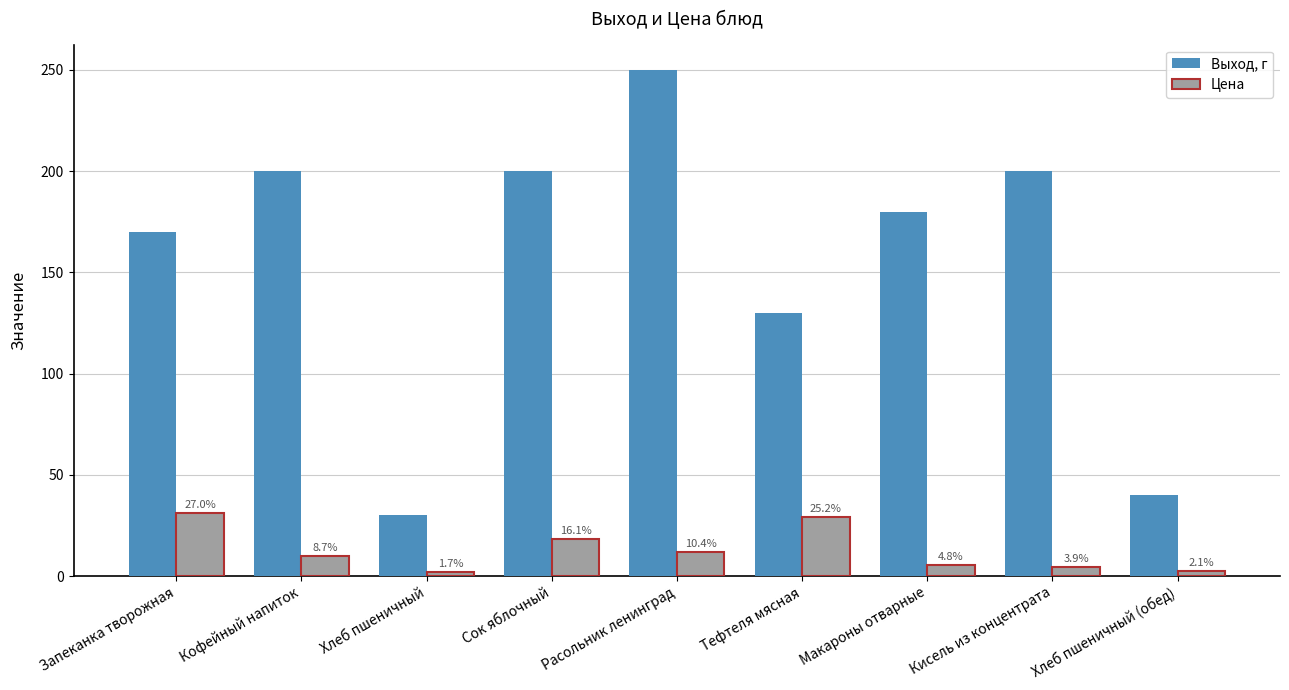

How many groups of bars are there?

9